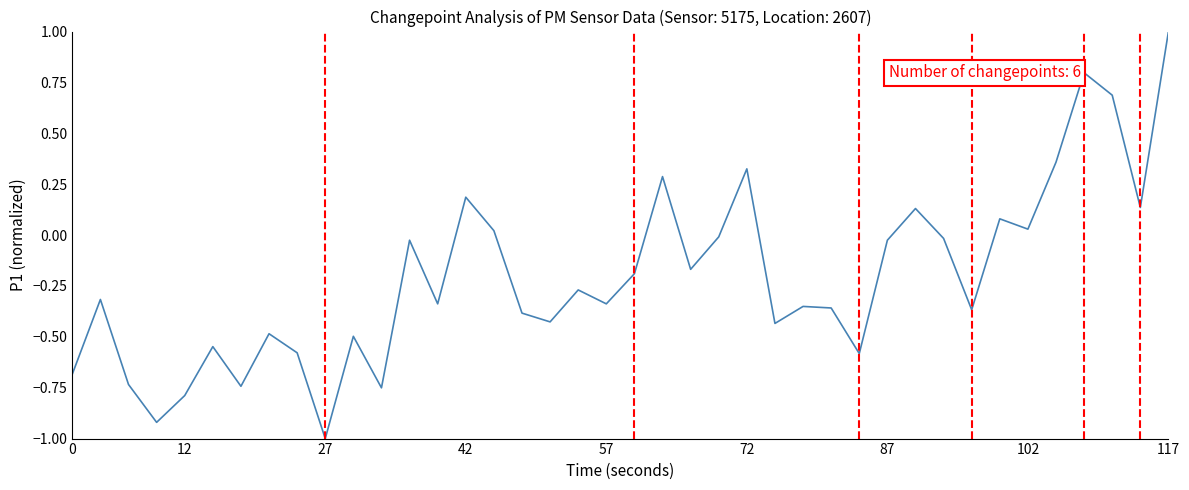

How many lines are shown in the chart?

1